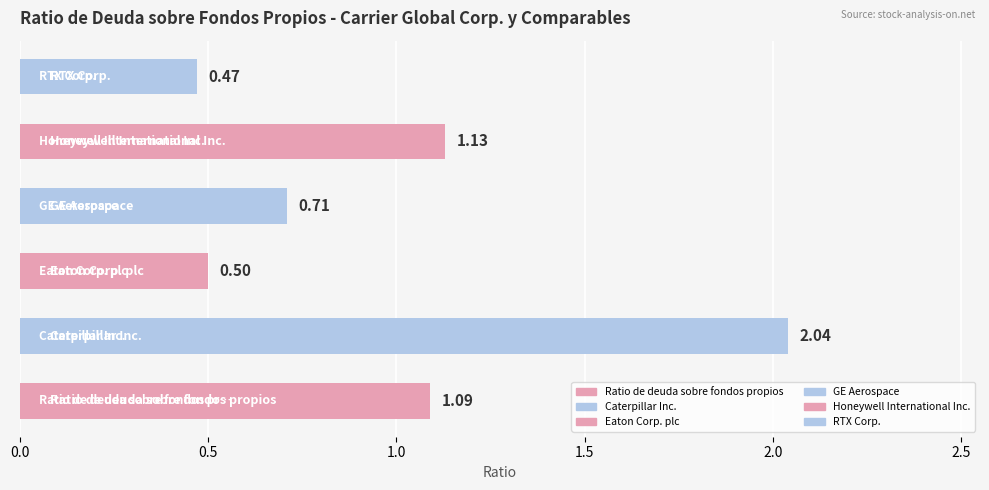

The Eaton Corp. plc series shows 0.5 at 2022-12-31. True or false?

True